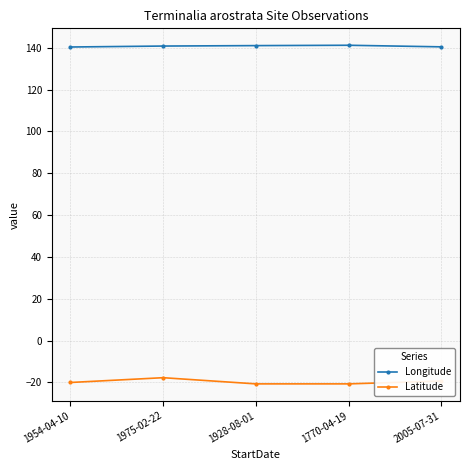

What are all the series names shown in the legend?

Longitude, Latitude